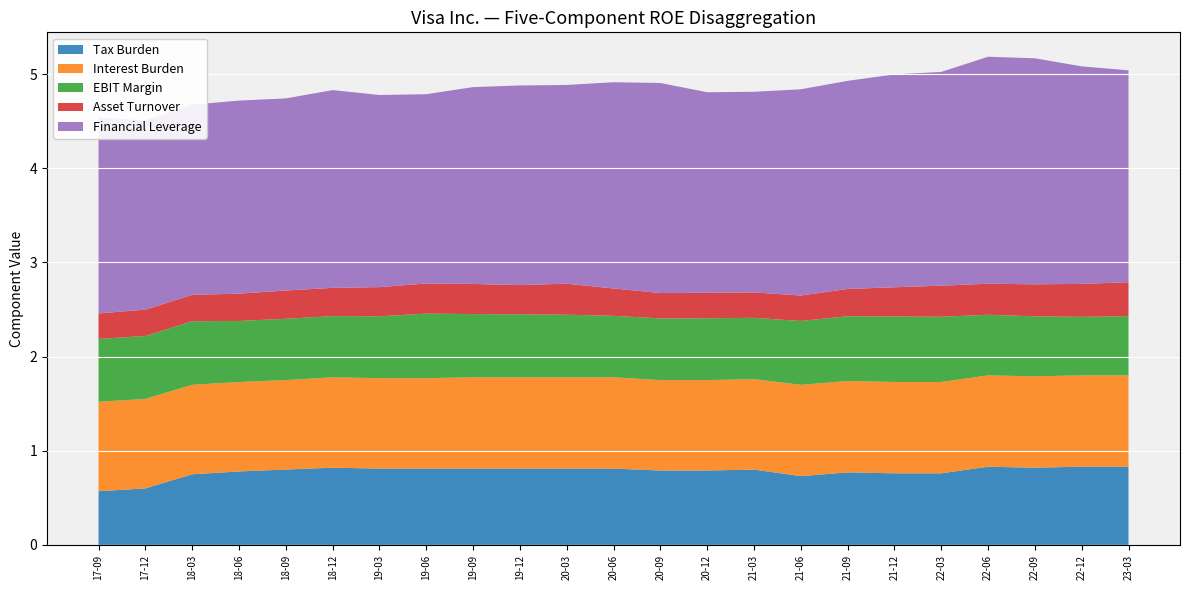

Reading left to right, what are all the values shown in this chart?

Tax Burden: 0.6	0.6	0.8	0.8	0.8	0.8	0.8	0.8	0.8	0.8	0.8	0.8	0.8	0.8	0.8	0.7	0.8	0.8	0.8	0.8	0.8	0.8	0.8
Interest Burden: 0.9	0.9	0.9	0.9	0.9	1.0	1.0	1.0	1.0	1.0	1.0	1.0	1.0	1.0	1.0	1.0	1.0	1.0	1.0	1.0	1.0	1.0	1.0
EBIT Margin: 0.7	0.7	0.7	0.6	0.7	0.6	0.7	0.7	0.7	0.7	0.7	0.7	0.7	0.7	0.7	0.7	0.7	0.7	0.7	0.6	0.6	0.6	0.6
Asset Turnover: 0.3	0.3	0.3	0.3	0.3	0.3	0.3	0.3	0.3	0.3	0.3	0.3	0.3	0.3	0.3	0.3	0.3	0.3	0.3	0.3	0.3	0.3	0.4
Financial Leverage: 2.1	2.0	2.0	2.0	2.0	2.1	2.0	2.0	2.1	2.1	2.1	2.2	2.2	2.1	2.1	2.2	2.2	2.3	2.3	2.4	2.4	2.3	2.2